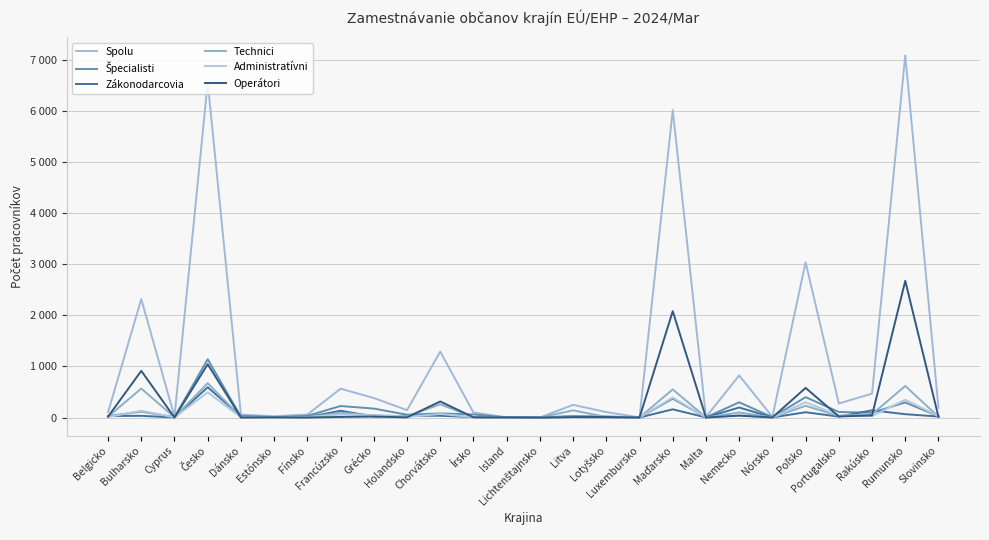

Read the Operátori value at Chorvátsko.

314